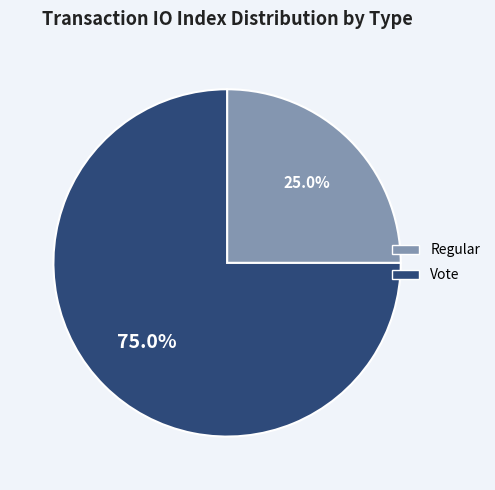

How many slices are in this pie chart?

2